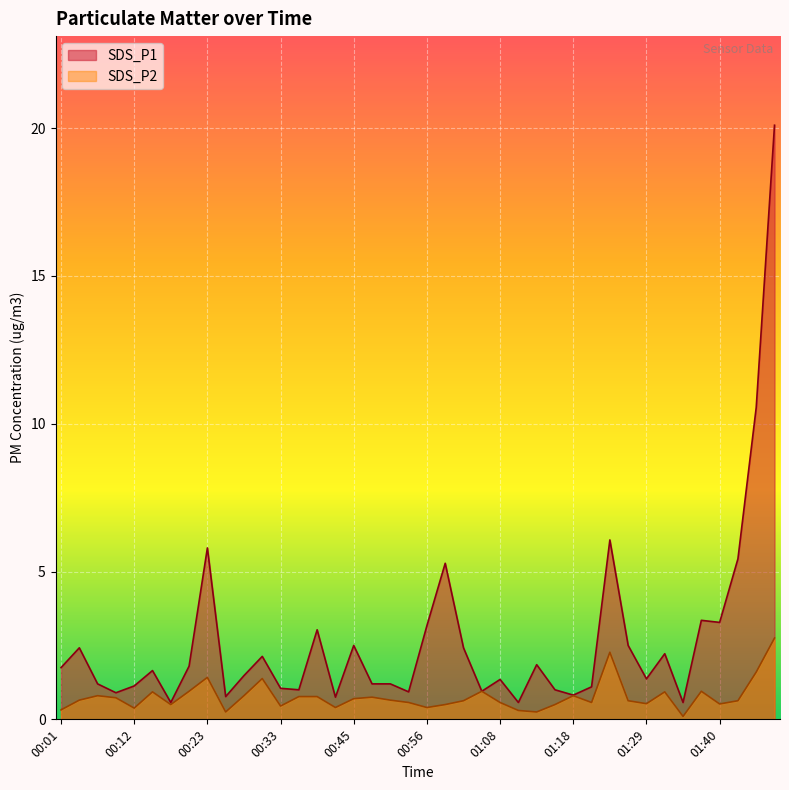

Between 00:53 and 01:45, which series saw the biggest shift?

SDS_P1